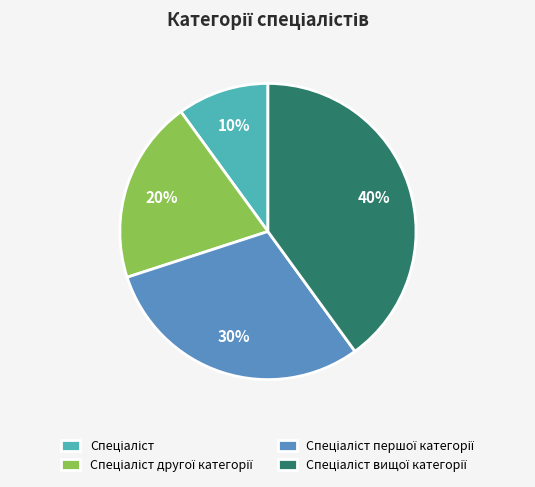

To the nearest percent, what is the difference between the largest and smallest slice percentages?

30%